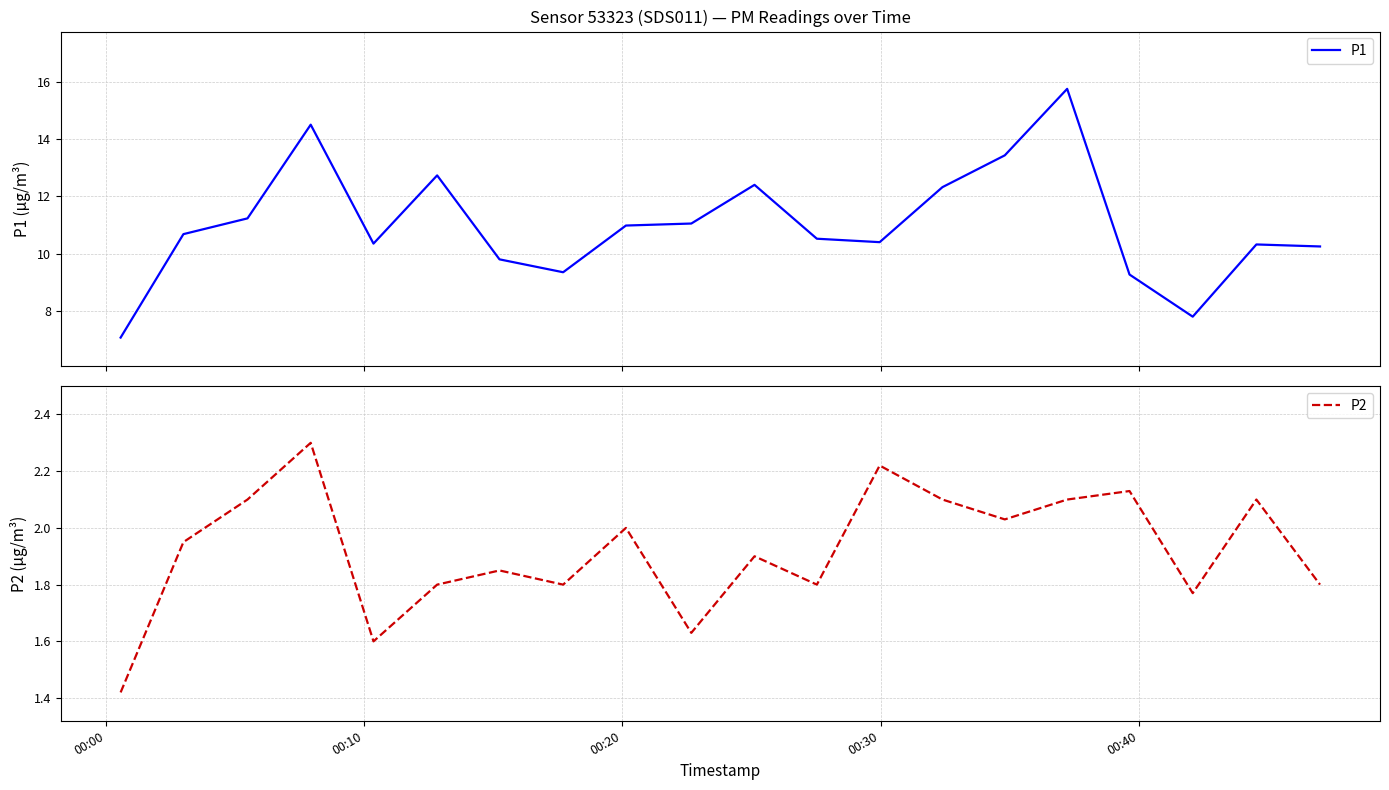

How many data points in P1 are less than 10?

5